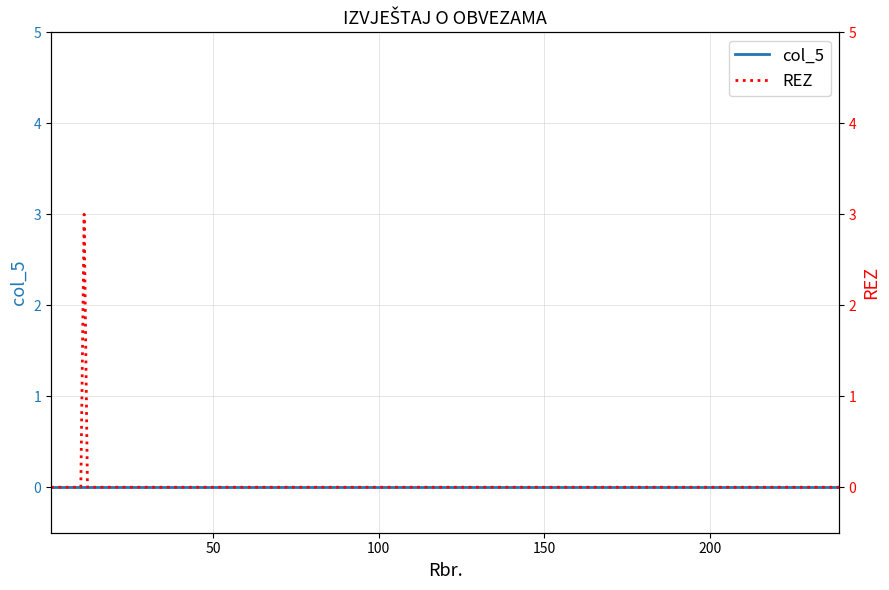

What are all the series names shown in the legend?

col_5, REZ